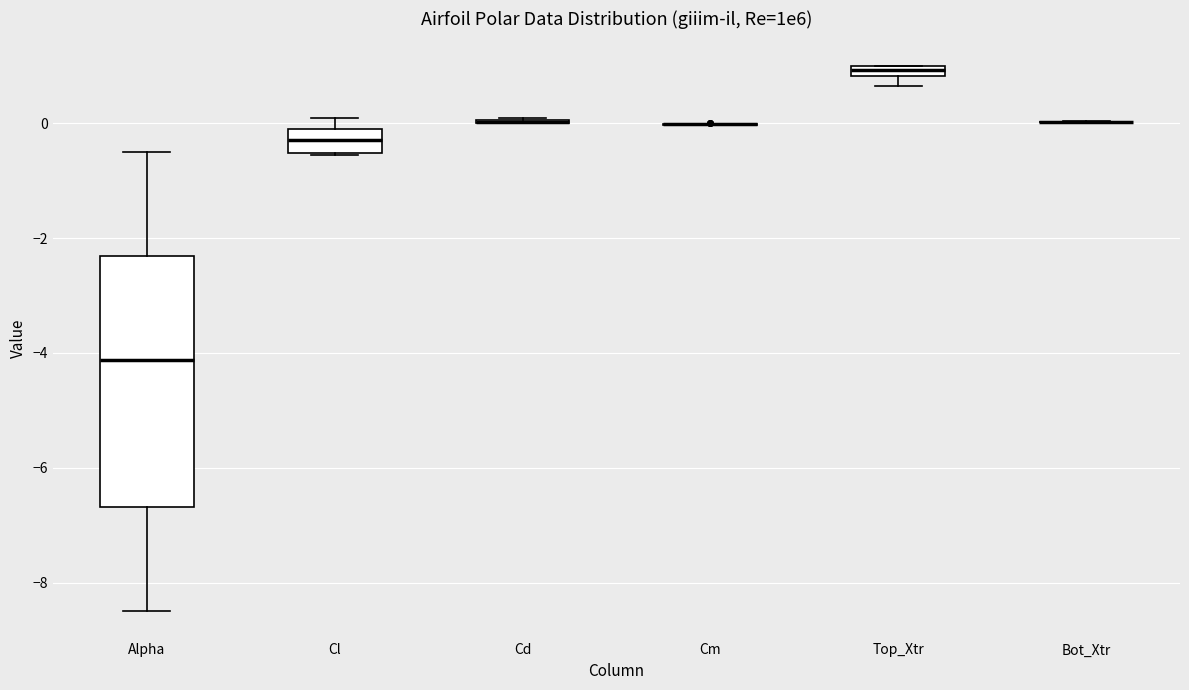

Which box is the tallest, from its lower edge to its upper edge?

Alpha